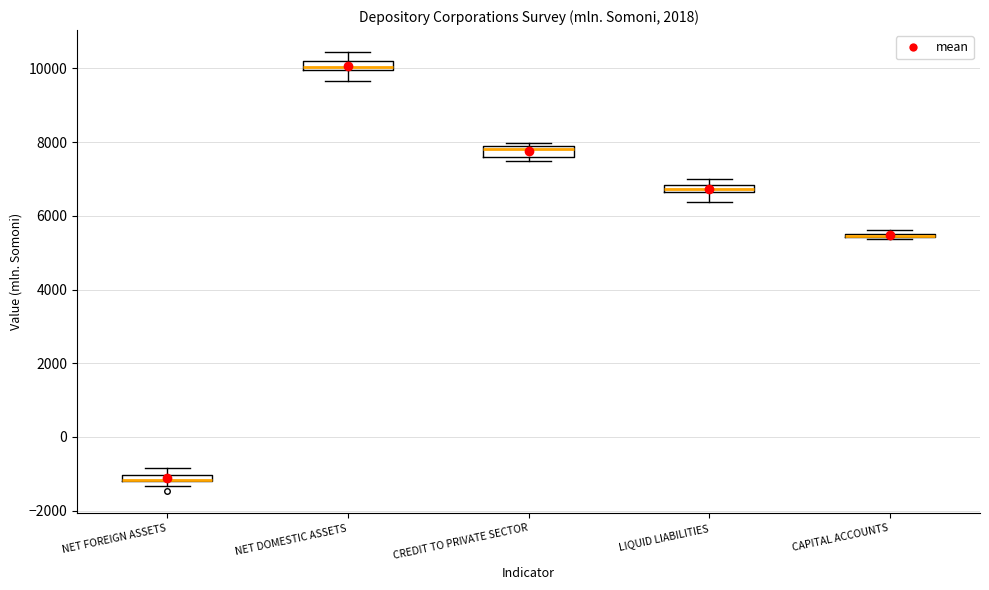

Where is the upper edge of the box for CAPITAL ACCOUNTS on the y-axis? The values are not printed on the chart, so give them approximately, as read against the axis.

5600